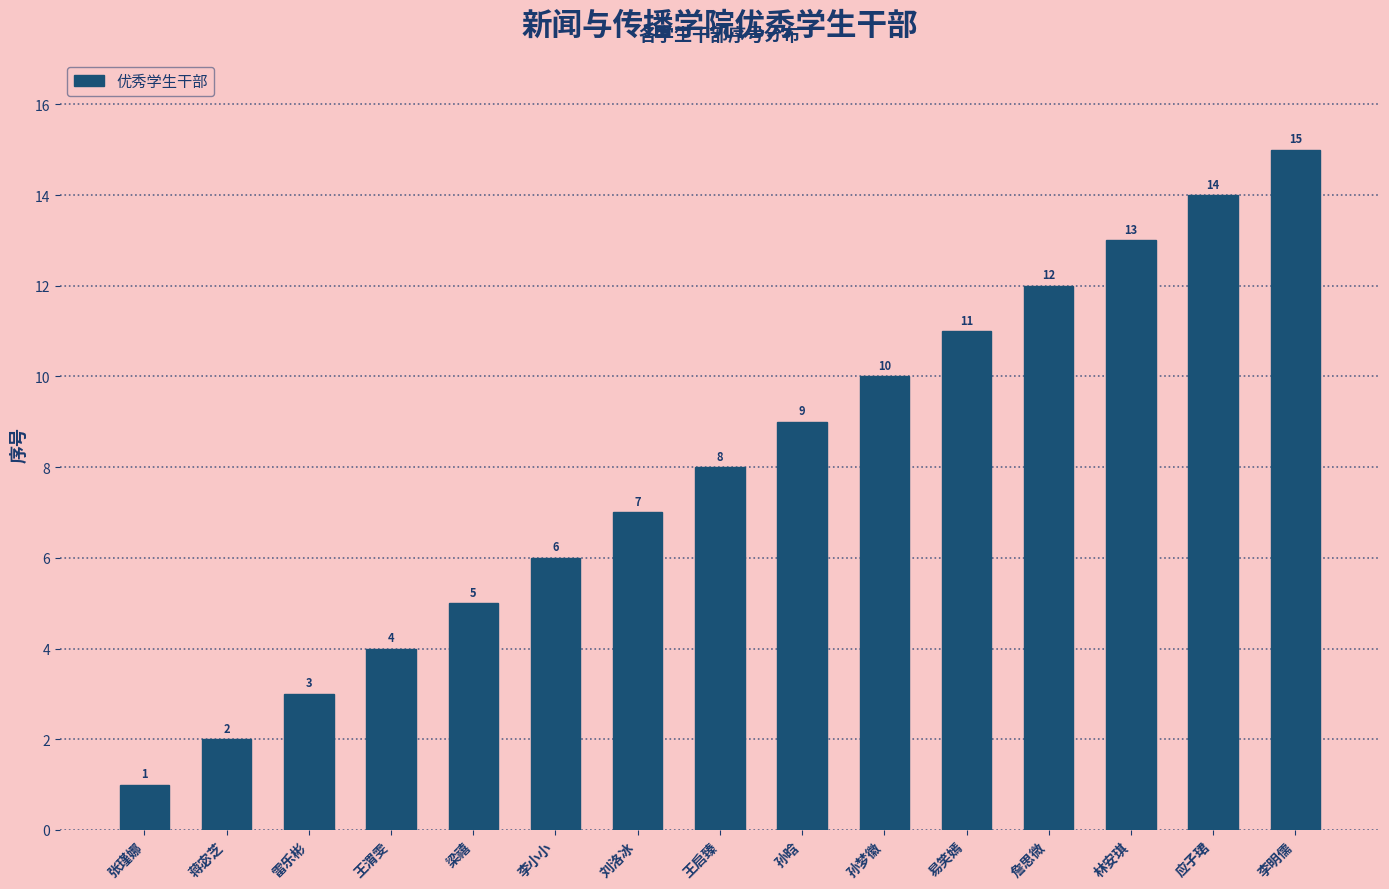

What is the sum of all values?

120